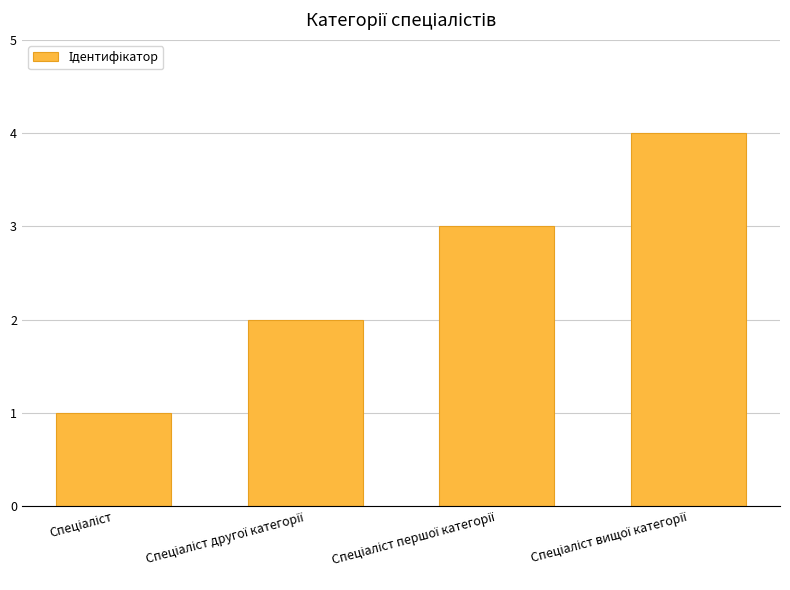

Are the bars horizontal?

No